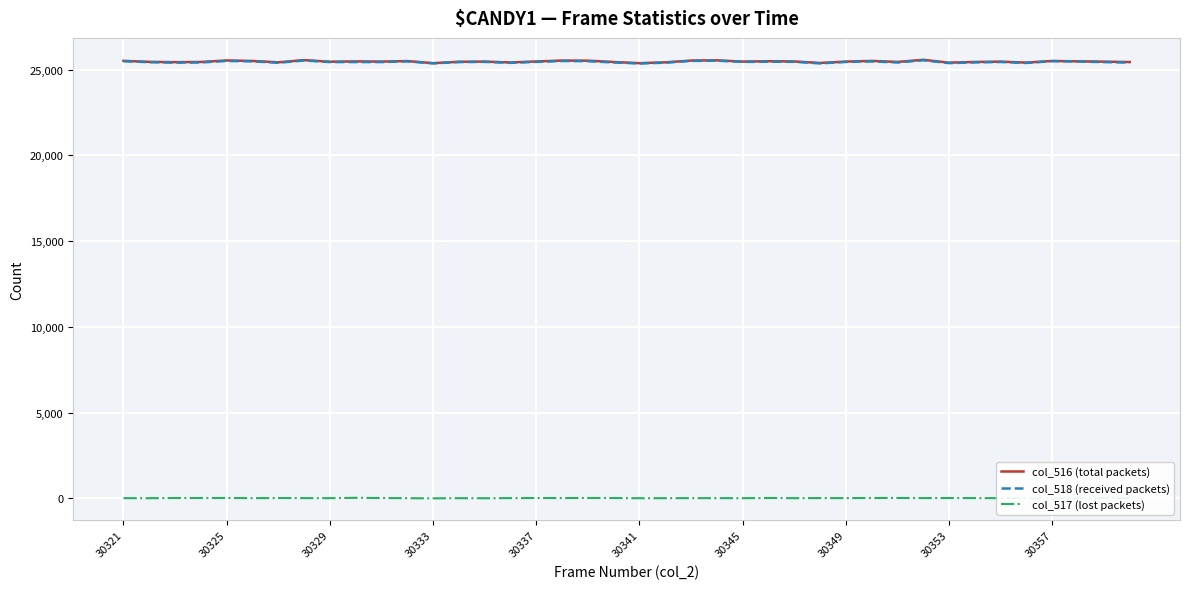

True or false: col_517 (lost packets) and col_518 (received packets) intersect in this chart.

False